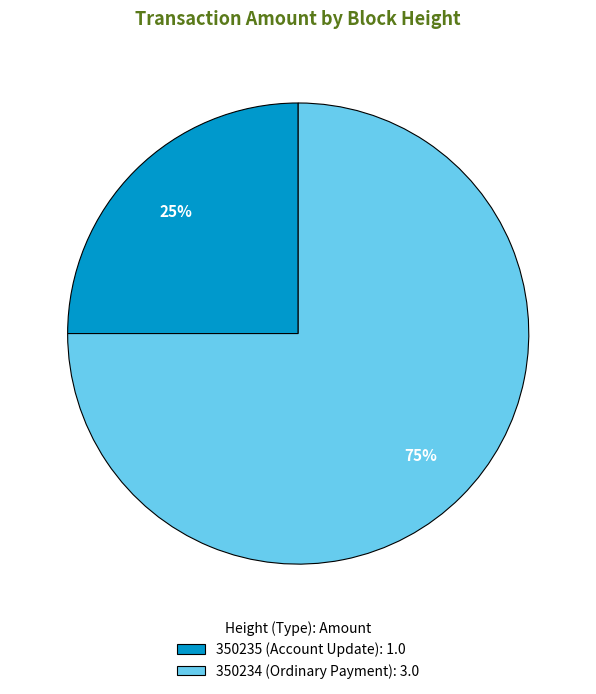

How many slices are in this pie chart?

2